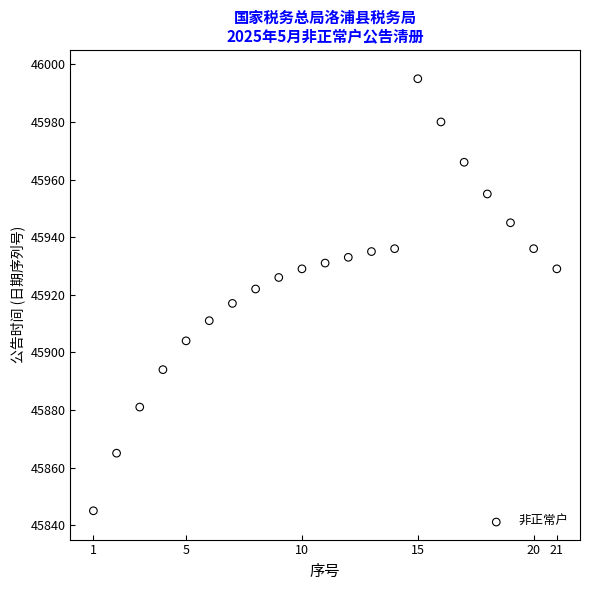

What is the range of Y values (max minus min)?

150